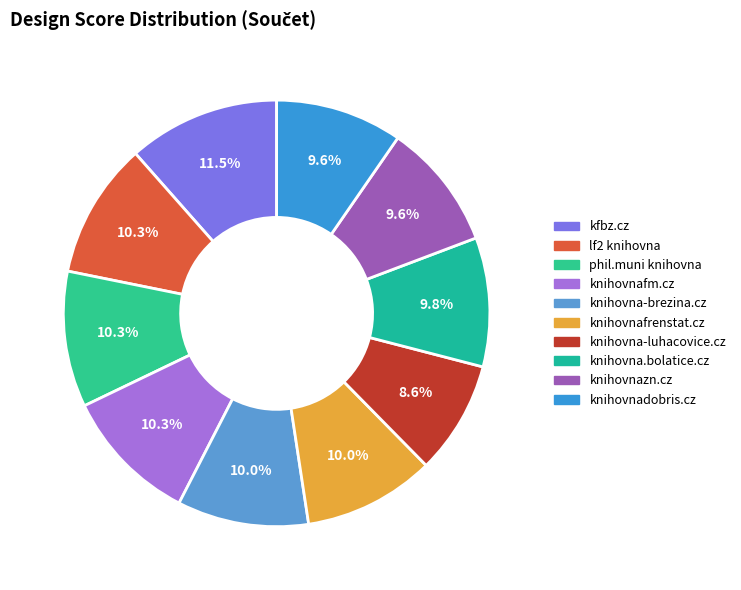

How many slices are in this pie chart?

10